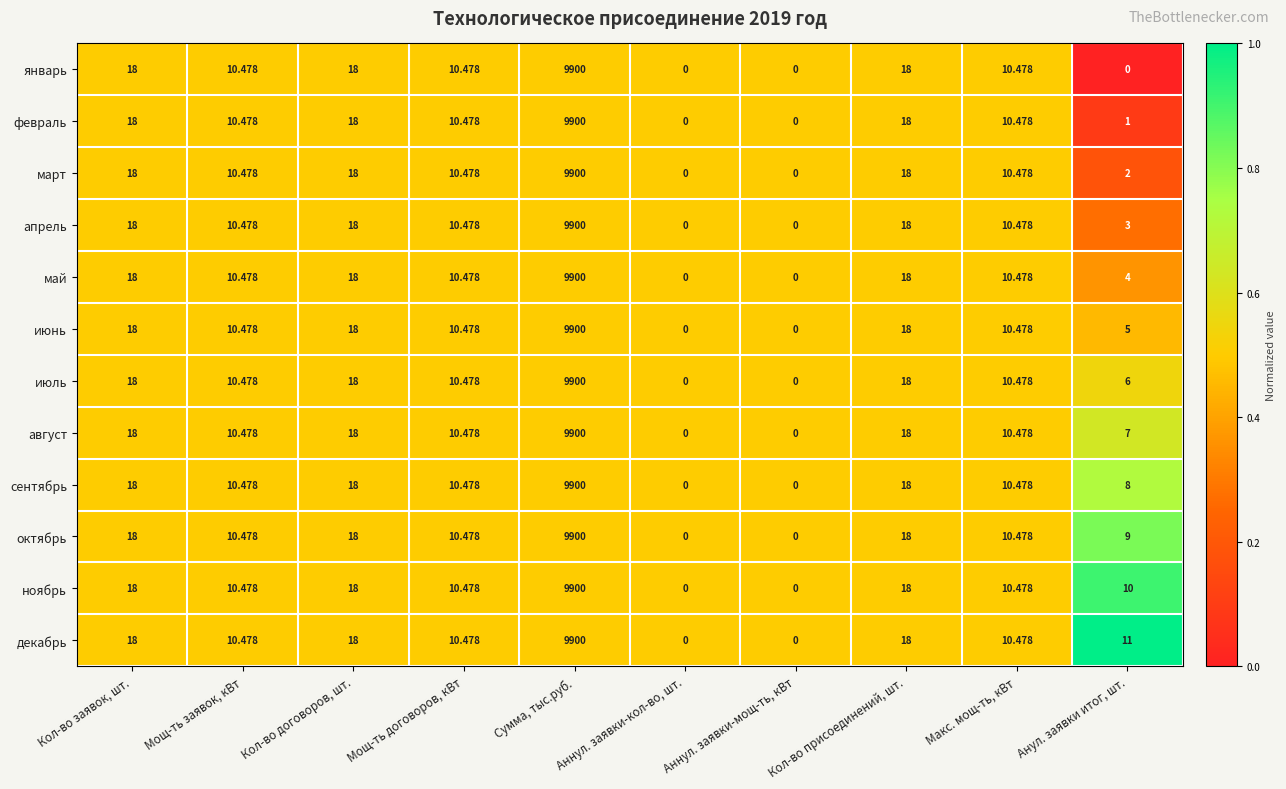

At which label does май first exceed 10?

Кол-во заявок, шт.